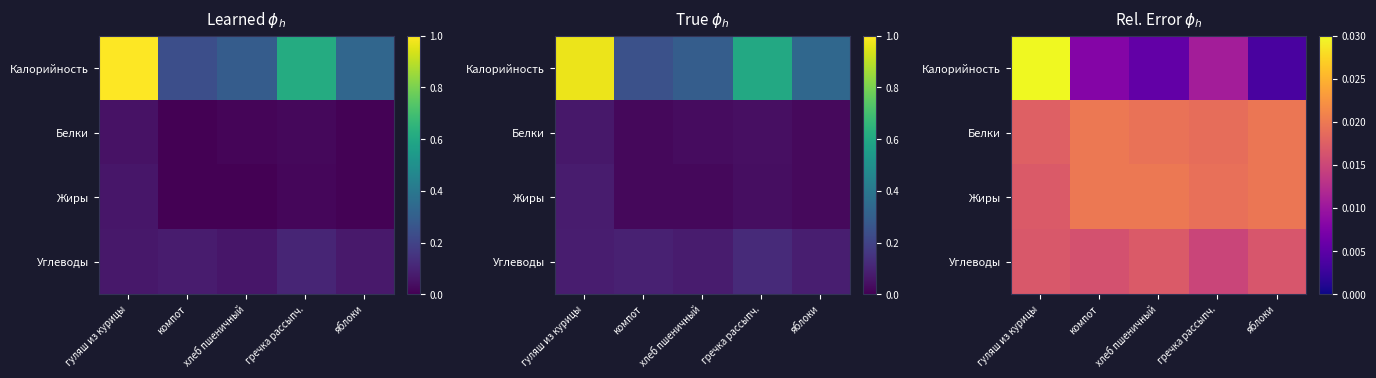

Is the value of Белки at гречка рассыпч. greater than the value of Жиры at гуляш из курицы?

Yes